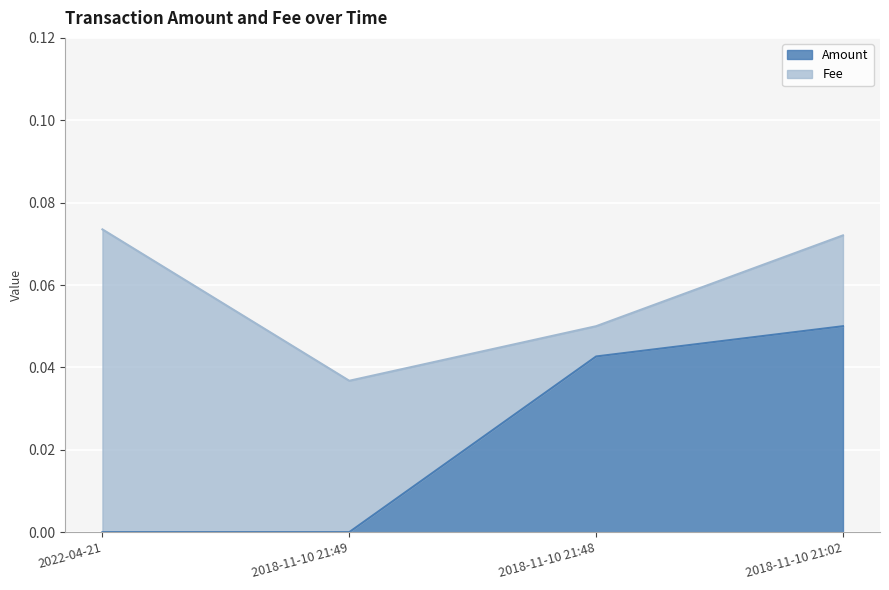

What is the greatest value displayed?

0.1